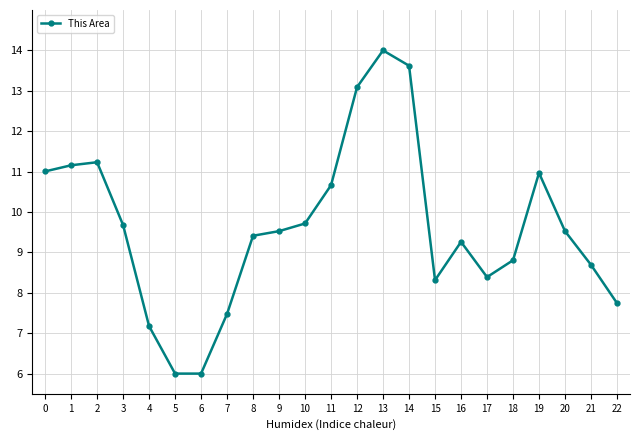

True or false: there are more than 2 points higher than both neighbors.

True